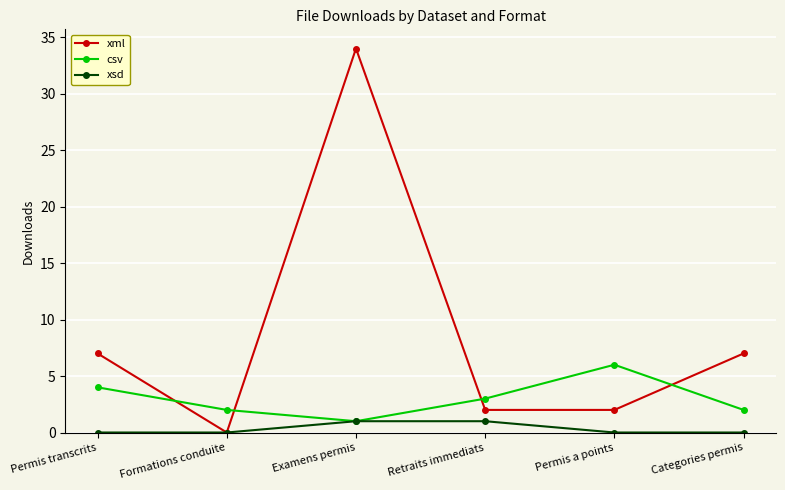

List the series in order of their peak value, highest first.

xml, csv, xsd